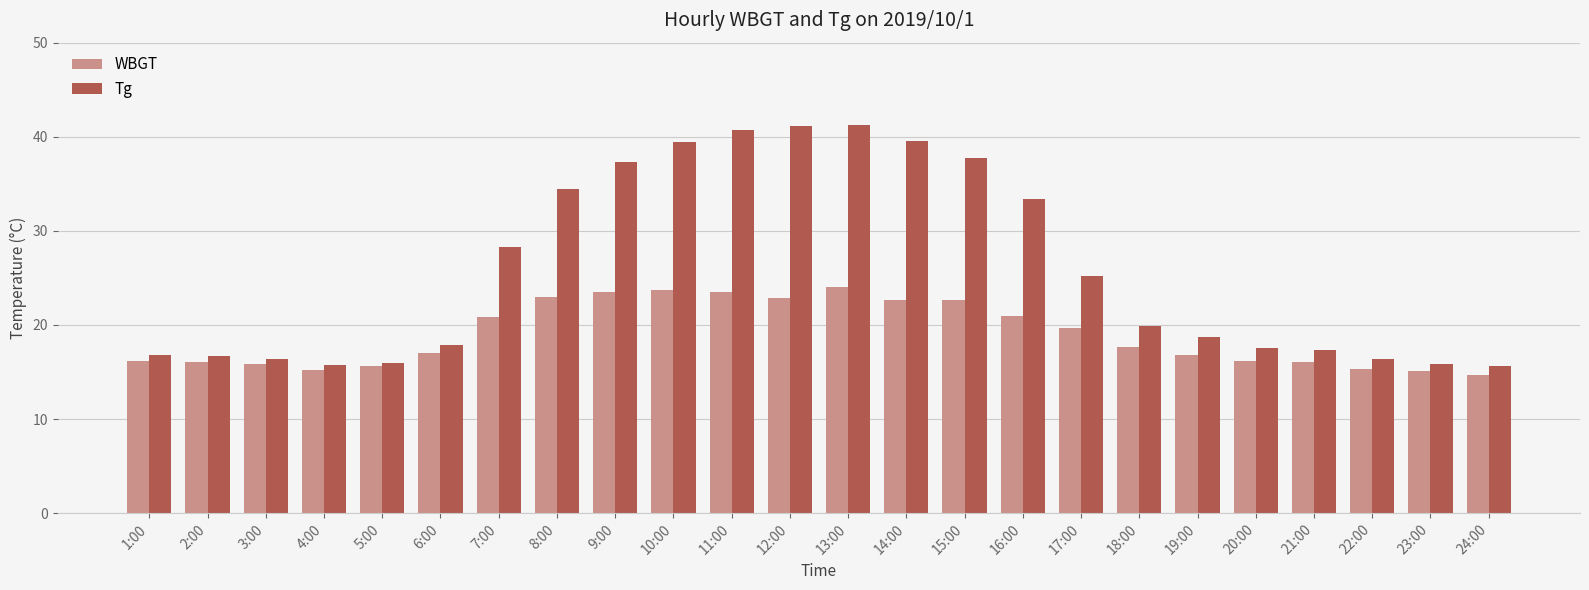

What is the difference between the second highest and second lowest values in the WBGT series?

8.6